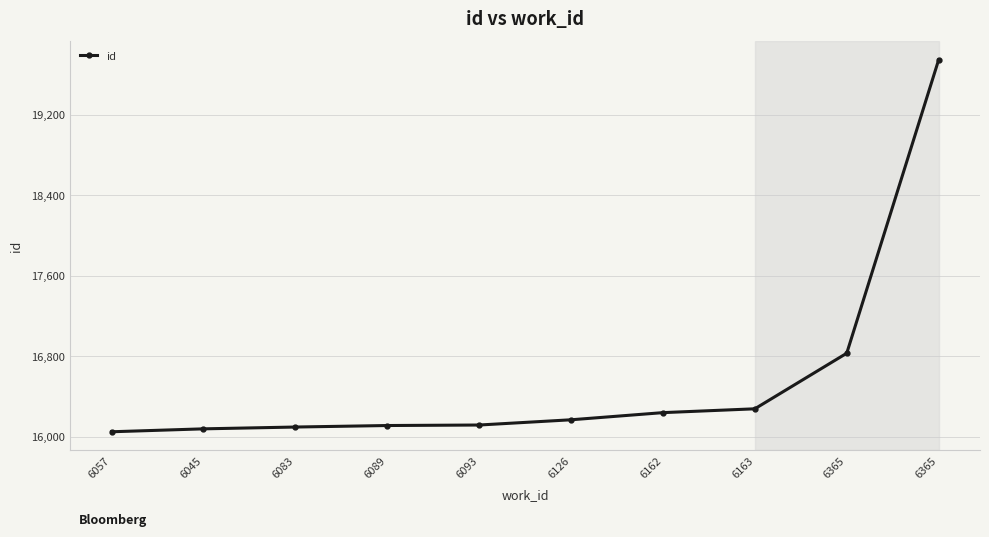

Is it true that the value at 6089 is 28111?

False